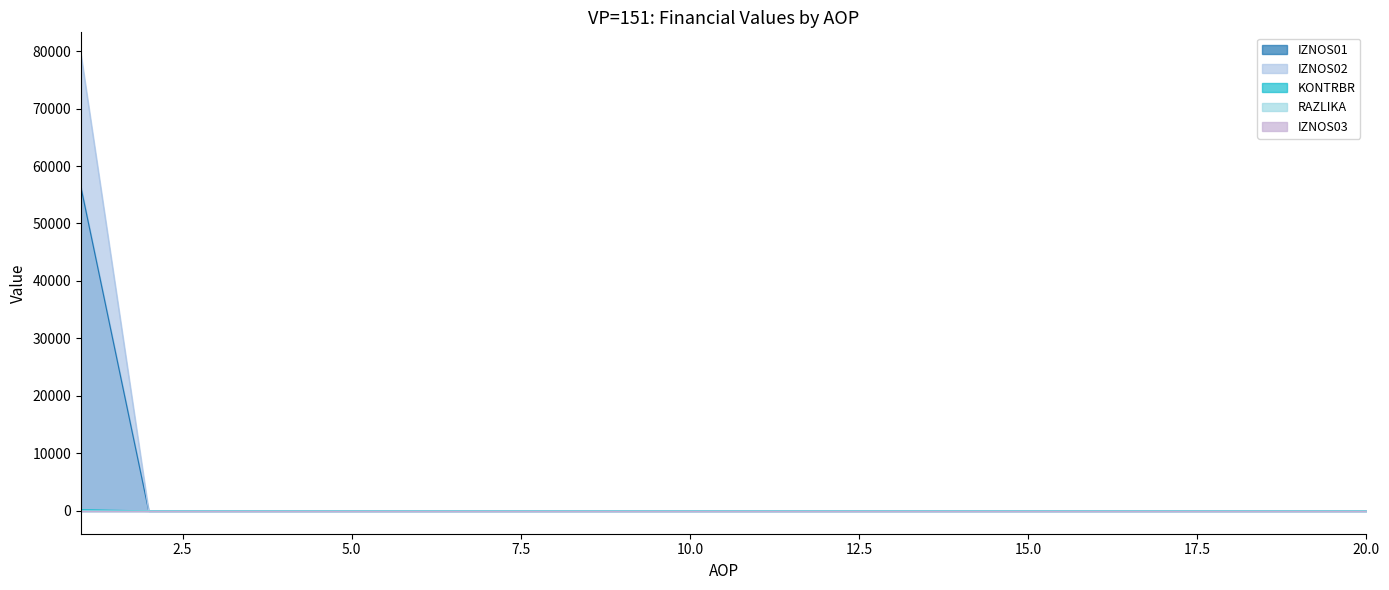

Reading left to right, what are all the values shown in this chart?

IZNOS01: 56228.6	0.0	0.0	0.0	0.0	0.0	0.0	0.0	0.0	0.0	0.0	0.0	0.0	0.0	0.0	0.0	0.0	0.0	0.0	0.0
IZNOS02: 79286.7	0.0	0.0	0.0	0.0	0.0	0.0	0.0	0.0	0.0	0.0	0.0	0.0	0.0	0.0	0.0	0.0	0.0	0.0	0.0
KONTRBR: 214.8	0.0	0.0	0.0	0.0	0.0	0.0	0.0	0.0	0.0	0.0	0.0	0.0	0.0	0.0	0.0	0.0	0.0	0.0	0.0
RAZLIKA: 0.6	0.0	0.0	0.0	0.0	0.0	0.0	0.0	0.0	0.0	0.0	0.0	0.0	0.0	0.0	0.0	0.0	0.0	0.0	0.0